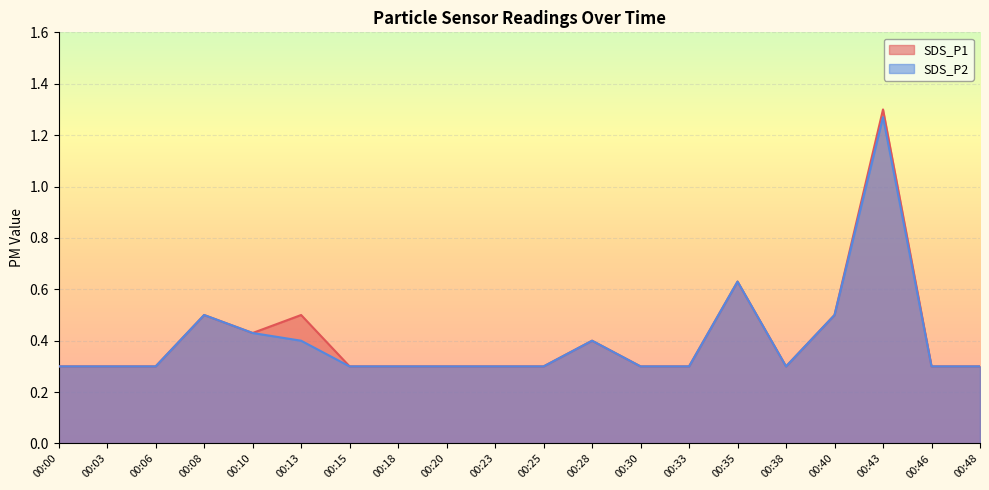

Rank the series by their maximum value, from highest to lowest.

SDS_P1, SDS_P2